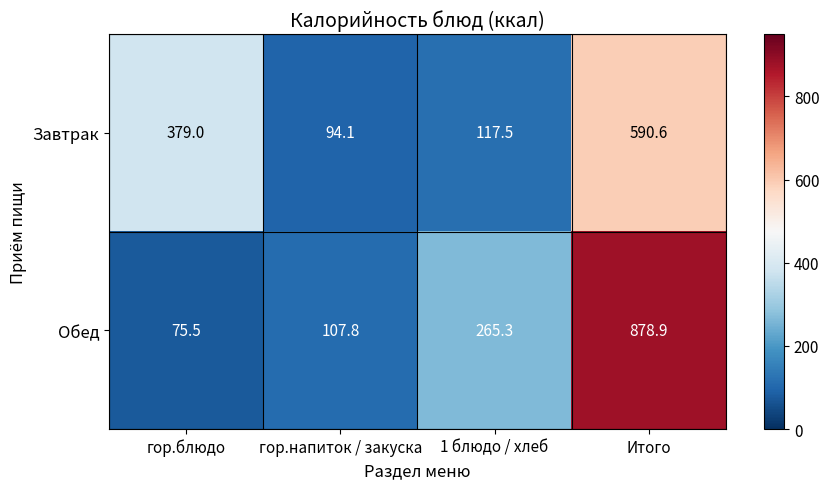

What is the total value across all series at Итого?

1469.5